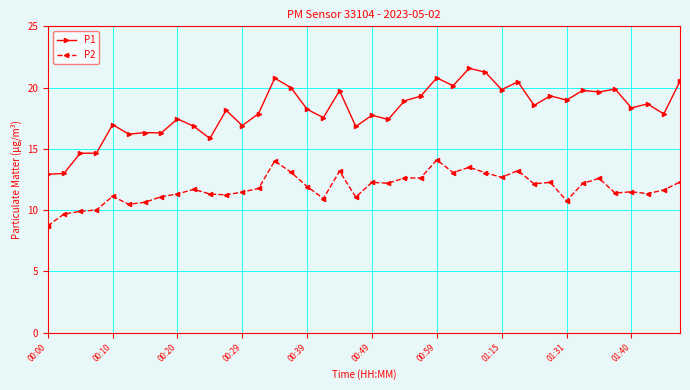

True or false: P1 has more than 2 interior local peaks.

True